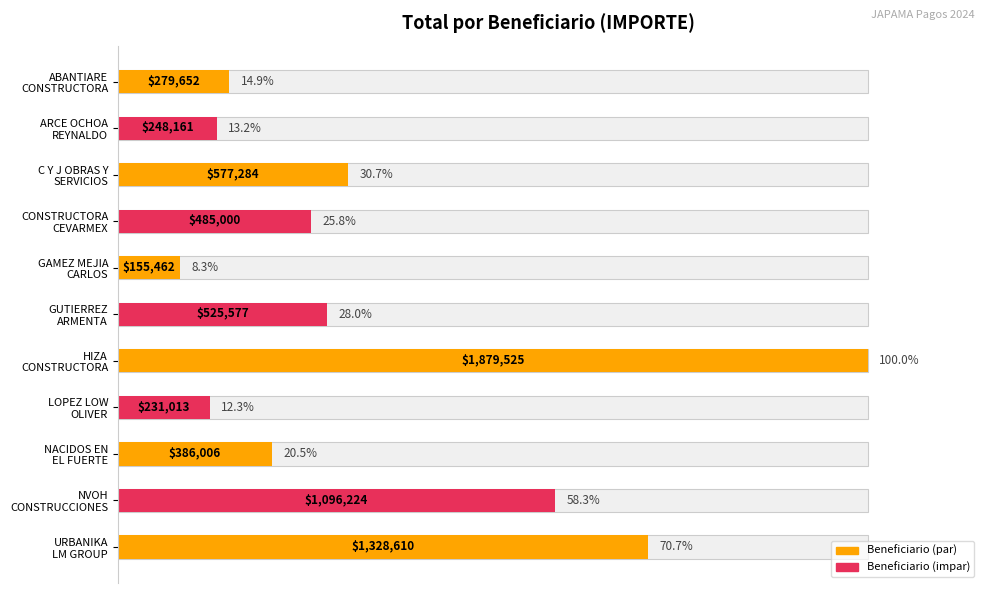

Is it true that the value at HIZA CONSTRUCTORA is 100.0?

True